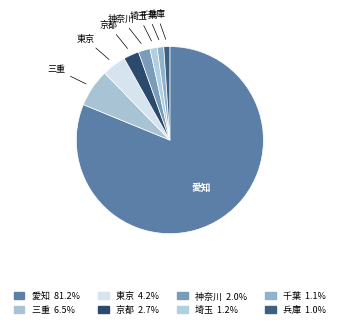

Is 愛知 the majority of the pie?

Yes